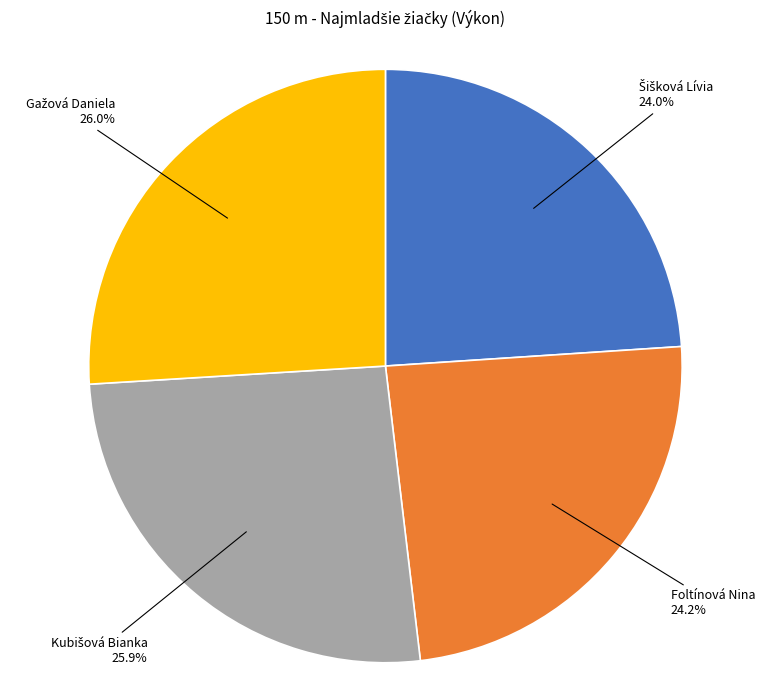

Does any single category account for the majority?

No